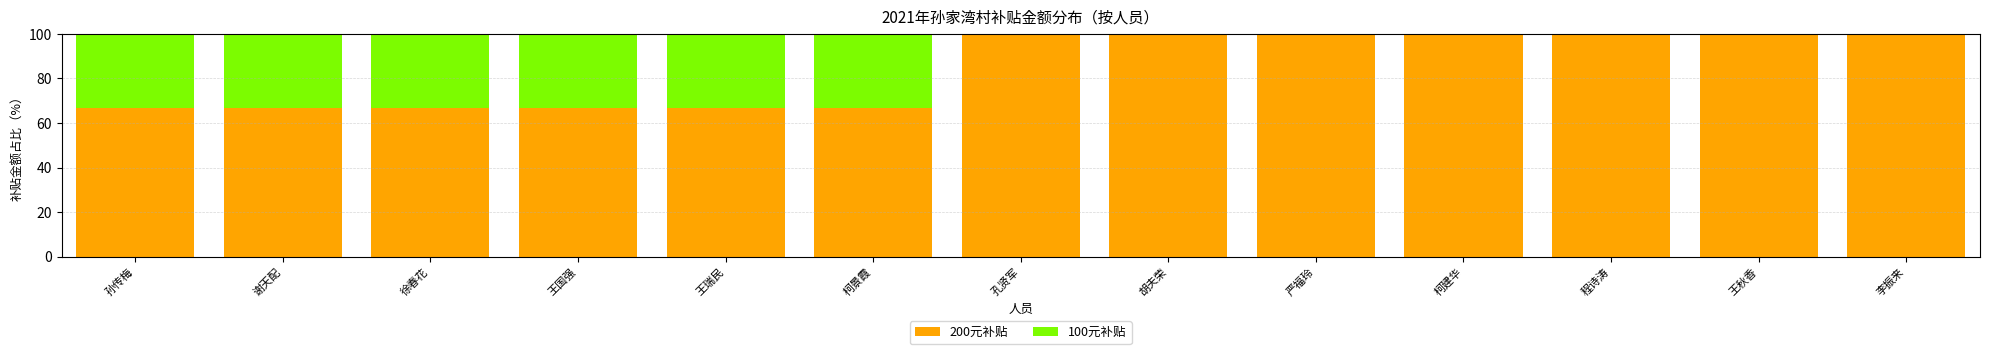

Reading left to right, what are the values for 200元补贴?

孙传梅=66.7	谢天配=66.7	徐春花=66.7	王国强=66.7	王瑞民=66.7	柯景霞=66.7	孔贤军=100.0	胡夫荣=100.0	严福玲=100.0	柯建华=100.0	程诗涛=100.0	王秋香=100.0	李振来=100.0